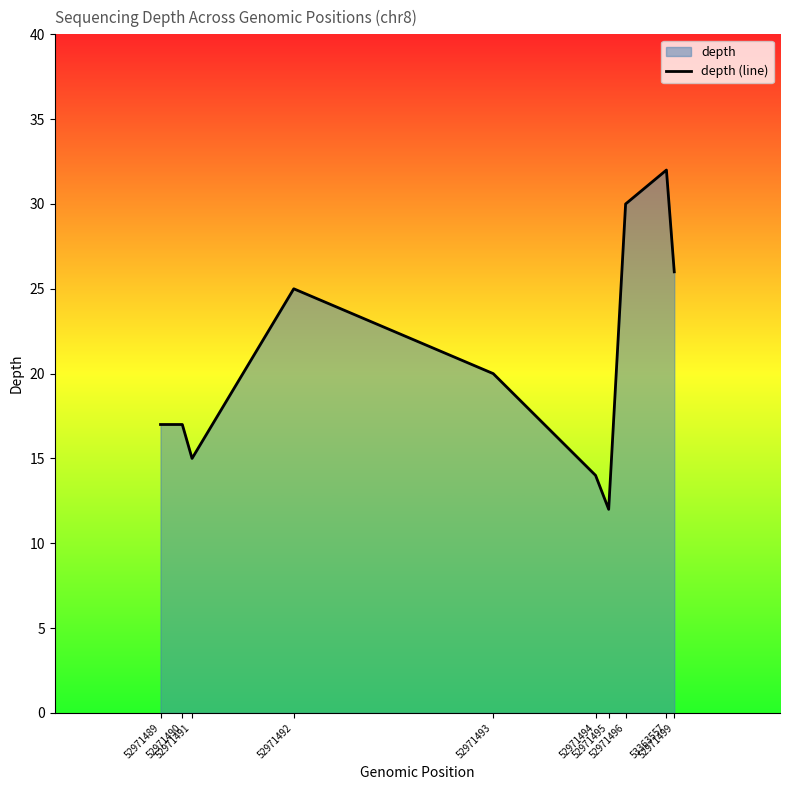

Rank the categories by value from lowest to highest.

52971495, 52971494, 52971491, 52971489, 52971490, 52971493, 52971492, 52971499, 52971496, 53363557